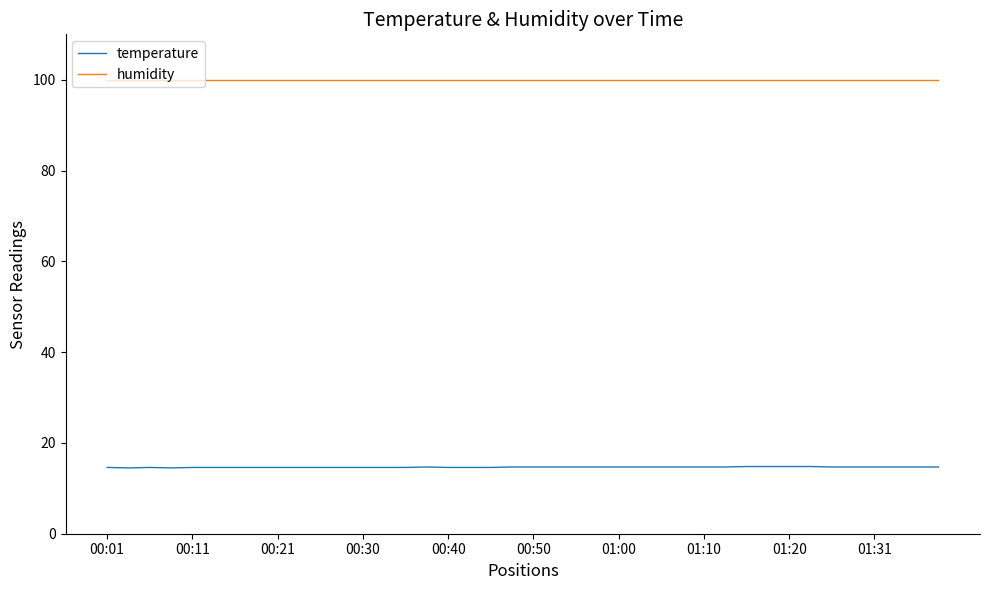

What is the smallest value displayed?

14.5